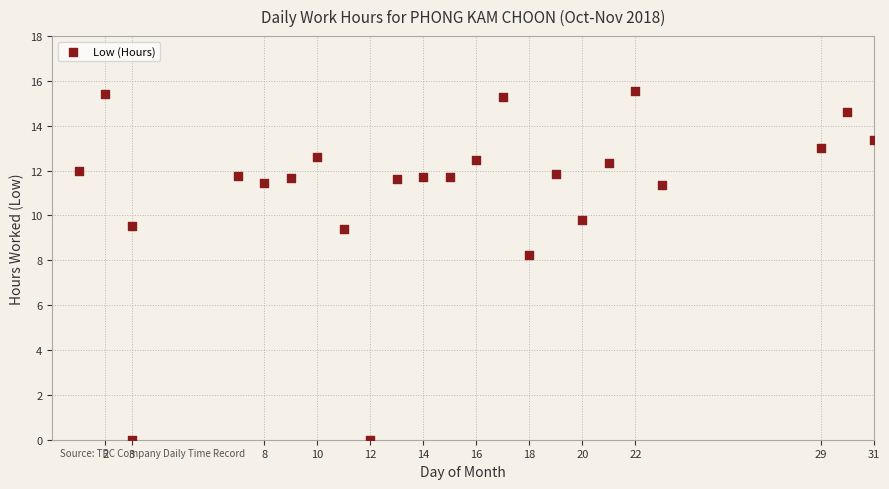

What Y value in the scatter plot is closest to 7?

8.2